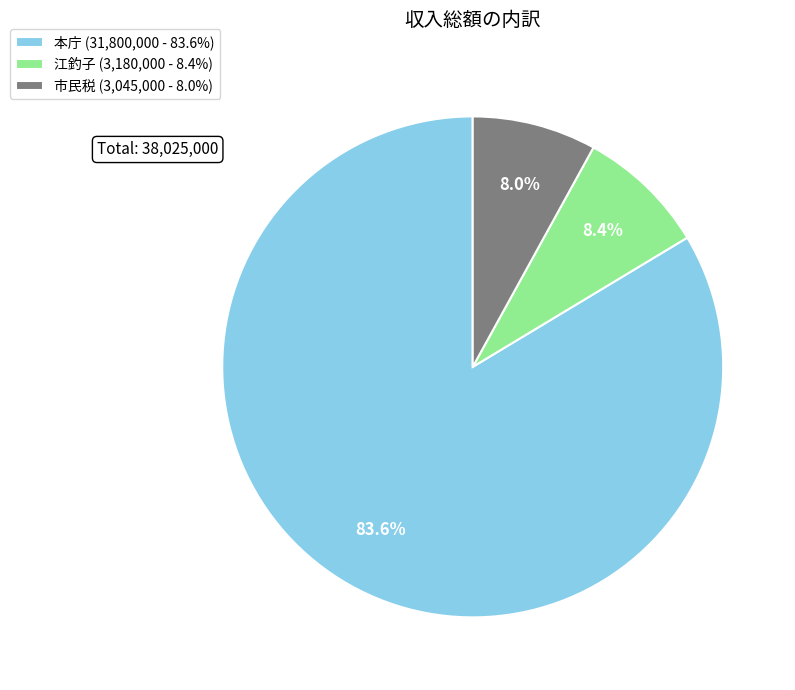

Does any single category account for the majority?

Yes